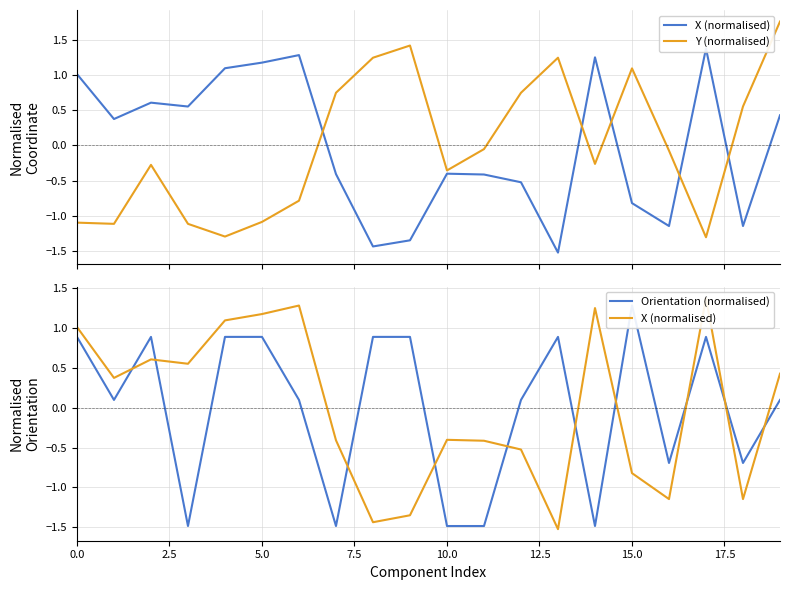

Which label corresponds to the smallest value in the chart?

13